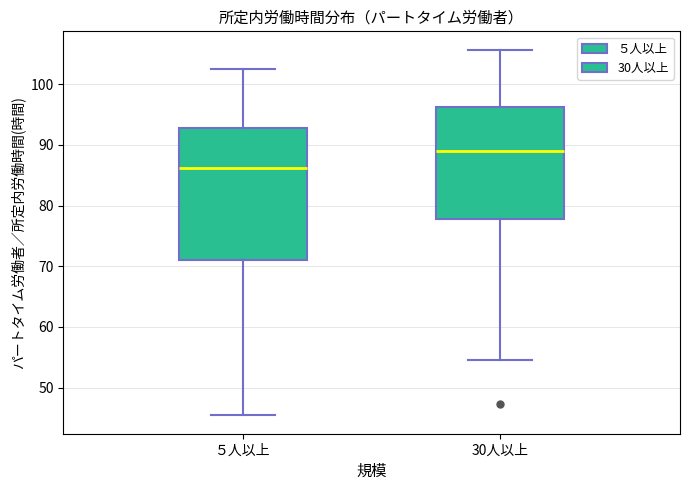

Reading left to right, transcribe this box plot: for each box, give where its median line is, the range the box spans, and where its two whiskers end, as read against the y-axis. The values are not printed on the chart, so give them approximately, as read against the axis.

５人以上: median 86, box 71 to 93, whiskers 45 to 103
30人以上: median 89, box 78 to 96, whiskers 55 to 106